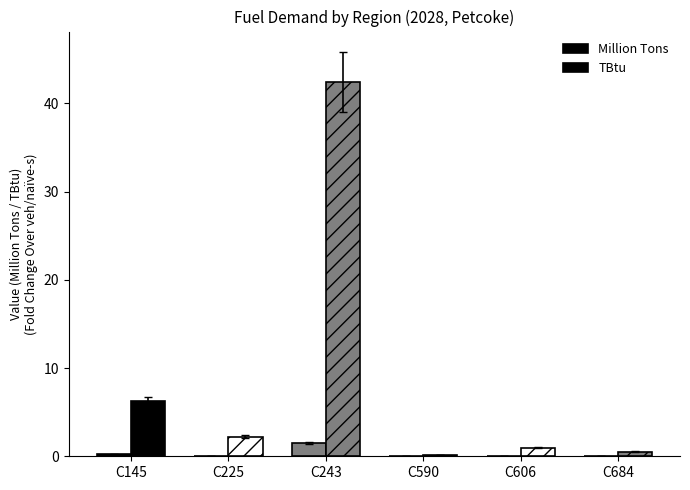

What is the greatest value displayed?

42.5